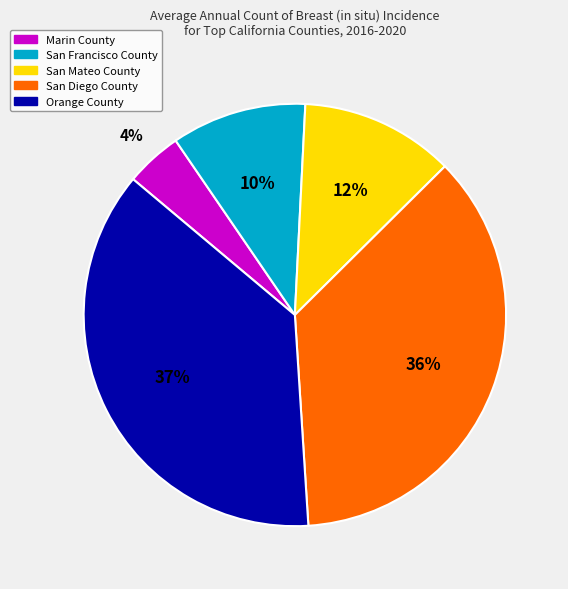

What is the ratio of the value at San Mateo County to the value at San Diego County?

0.3